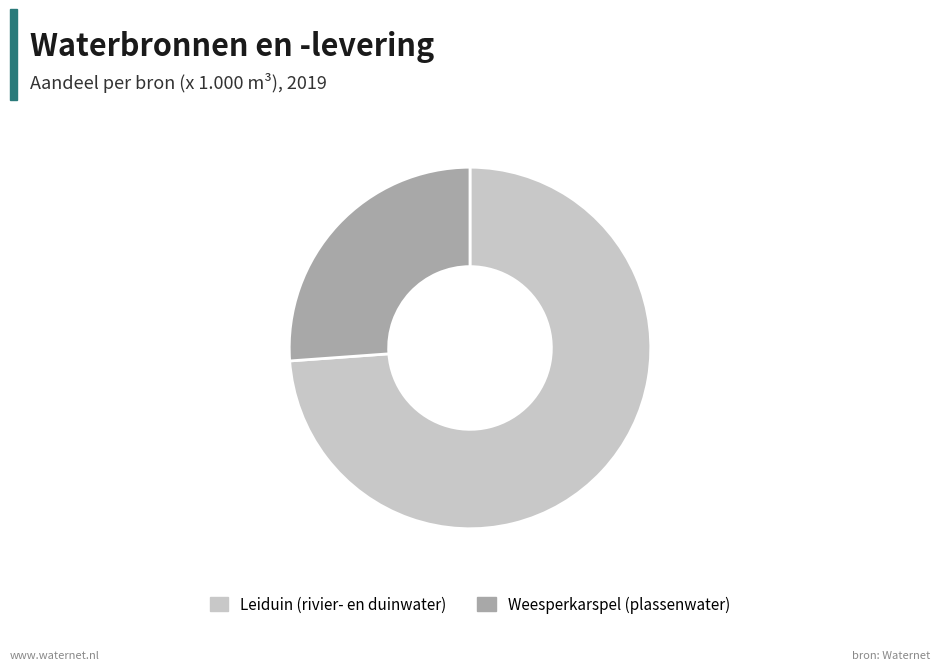

Which slice represents more than half of the pie?

Leiduin (rivier- en duinwater)